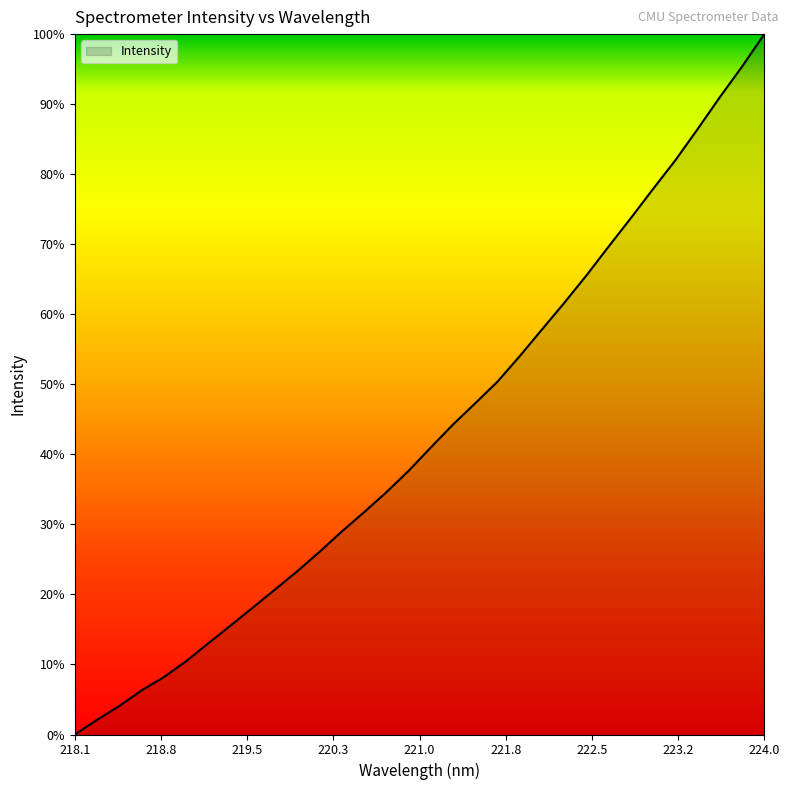

Does the chart have visible grid lines?

No